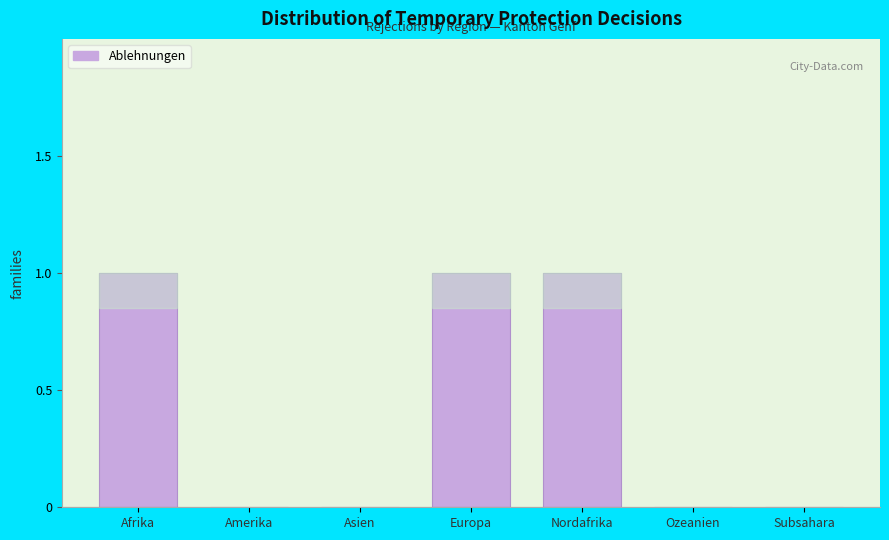

Reading left to right, what are all the values shown in this chart?

Afrika=1	Amerika=0	Asien=0	Europa=1	Nordafrika=1	Ozeanien=0	Subsahara=0